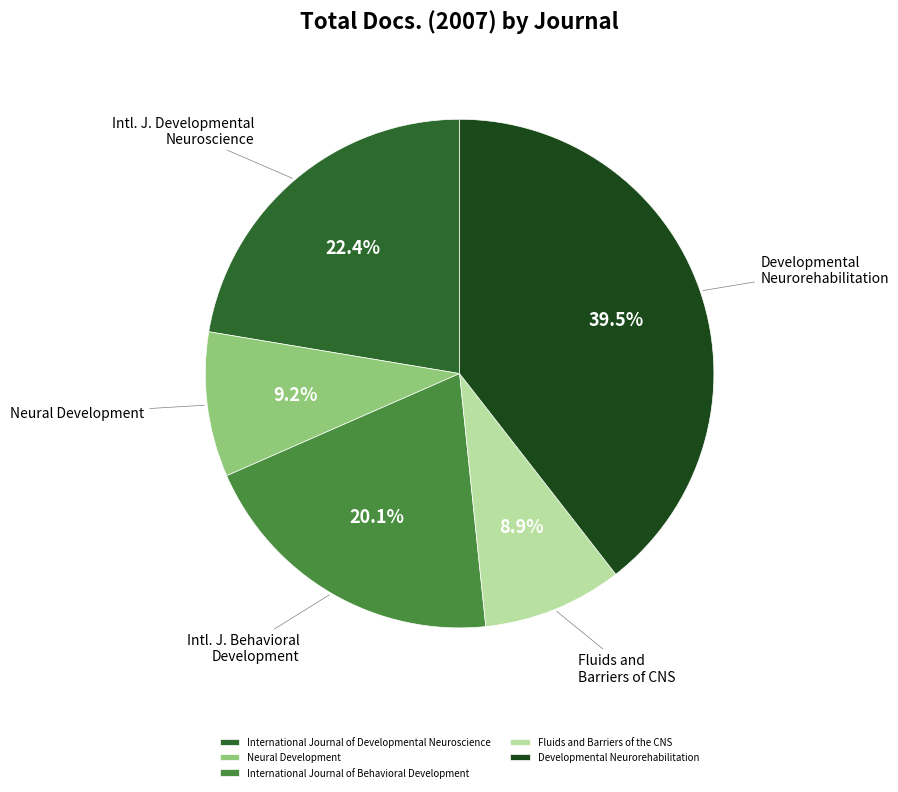

To the nearest percent, what portion does Neural Development represent?

9%